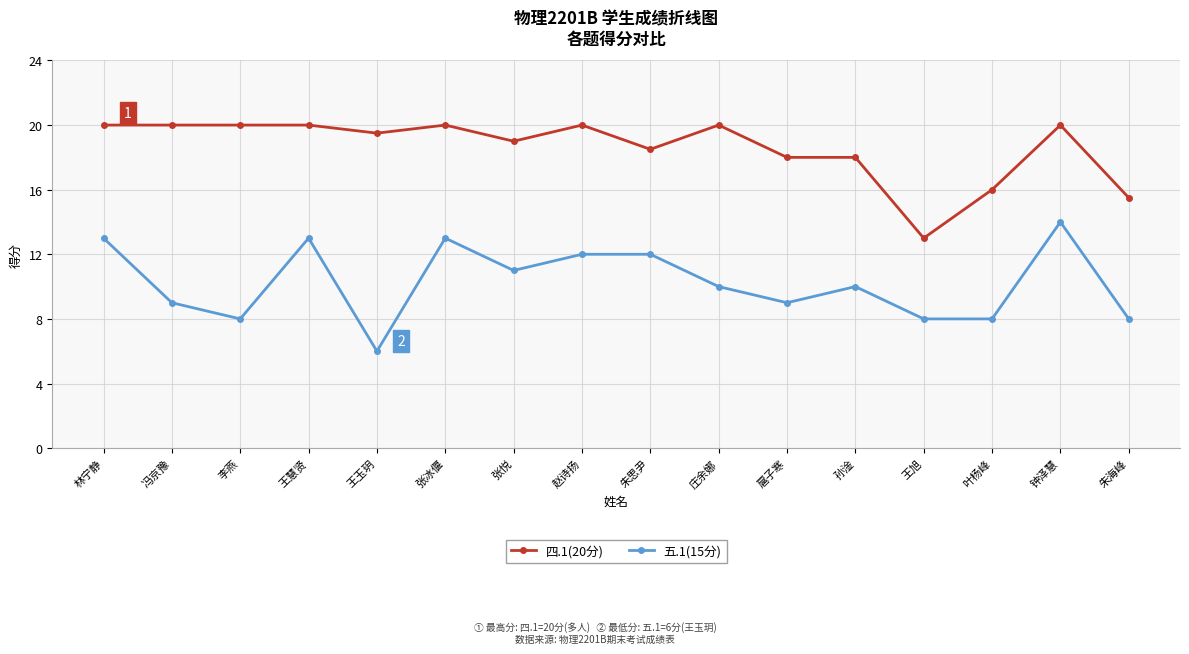

Rank the series by their average value, from lowest to highest.

五.1(15分), 四.1(20分)